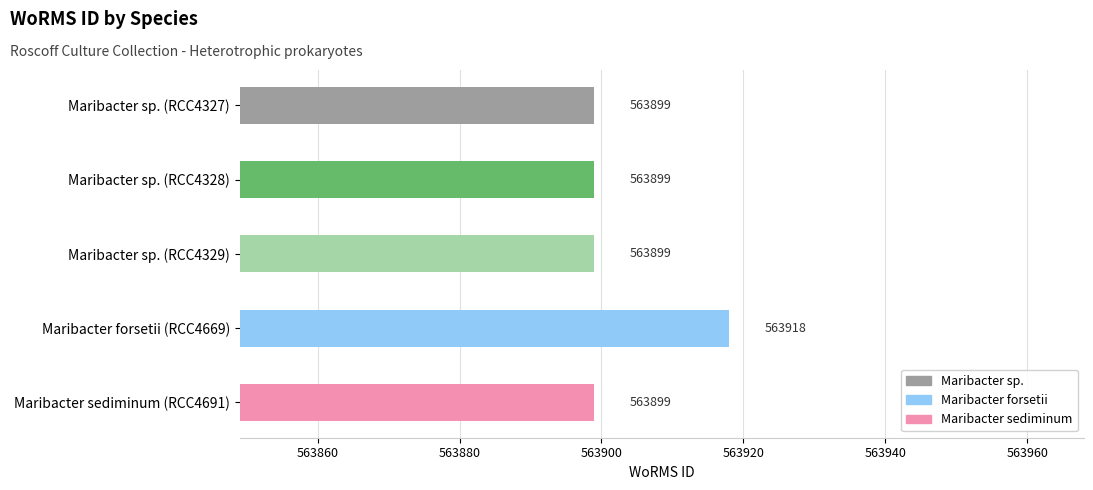

Reading top to bottom, what are all the values shown in this chart?

563899	563899	563899	563918	563899